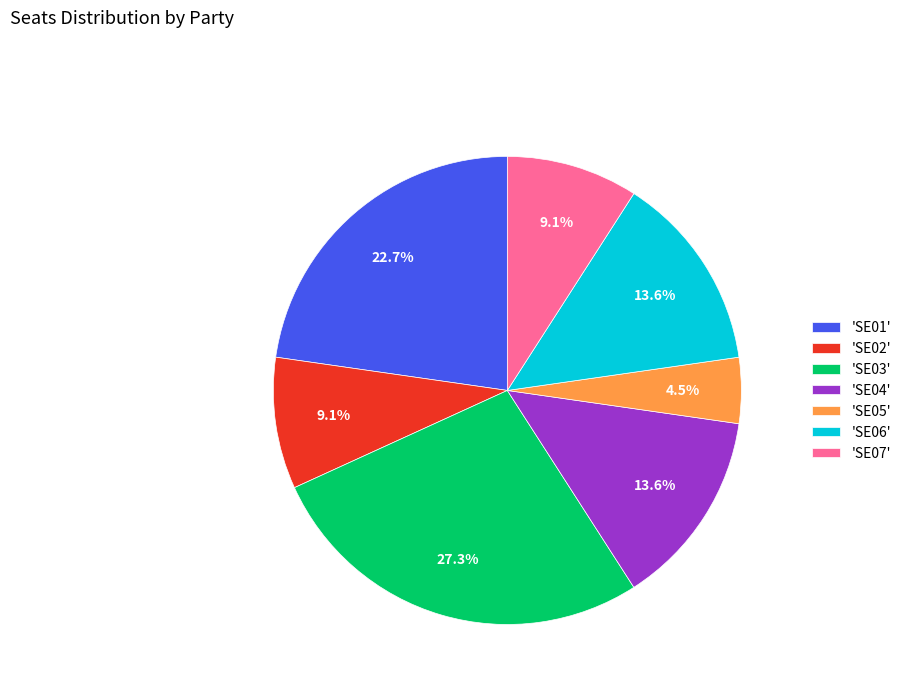

What is the ratio of the value at 'SE02' to the value at 'SE07'?

1.0